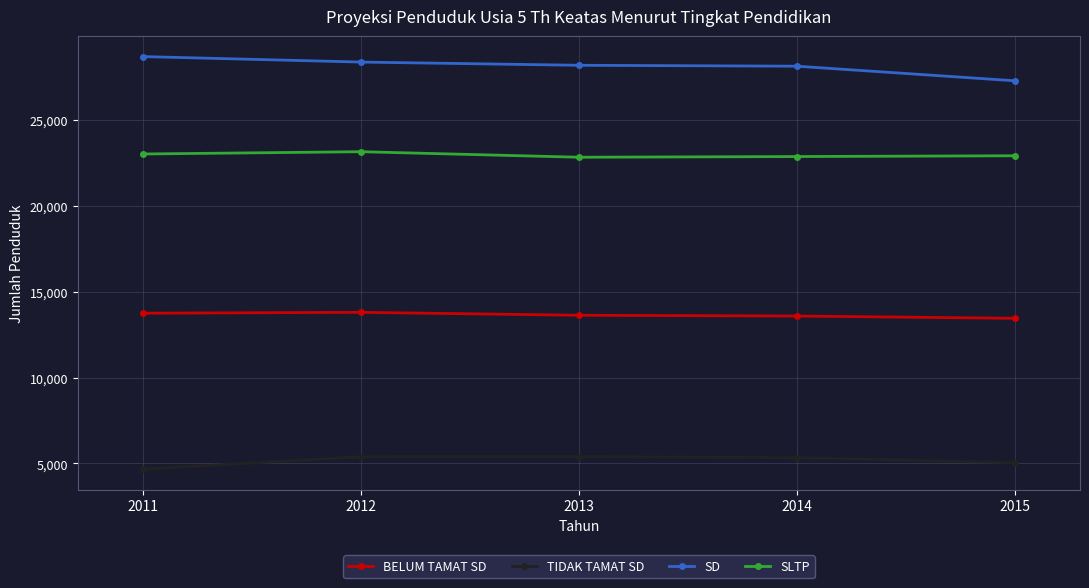

At how many categories does at least one series exceed 20406?

5